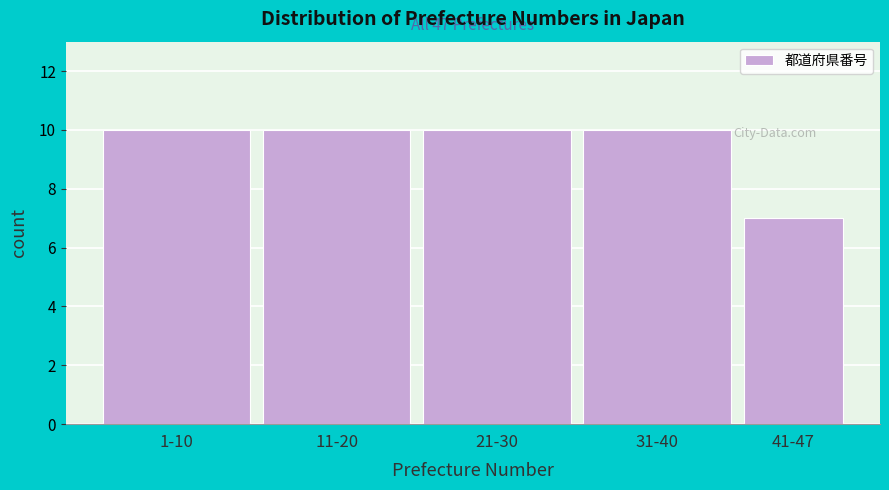

Reading left to right, list all the values displayed in this chart.

1-10=10	11-20=10	21-30=10	31-40=10	41-47=7